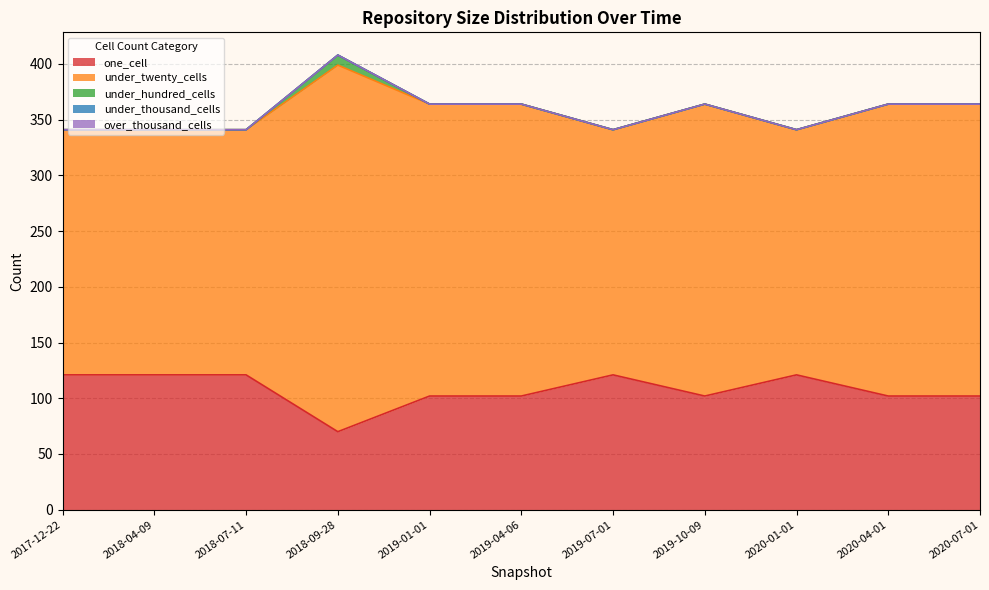

What is the label of the 1st point from the right?

2020-07-01